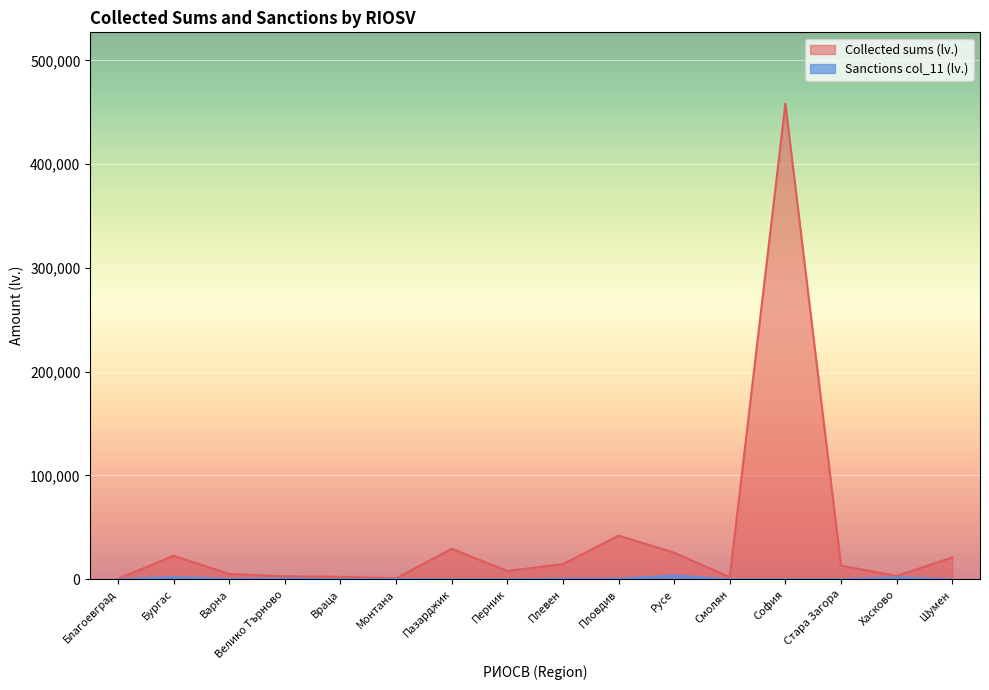

What is the sum of all Collected sums (lv.) values?

651500.0